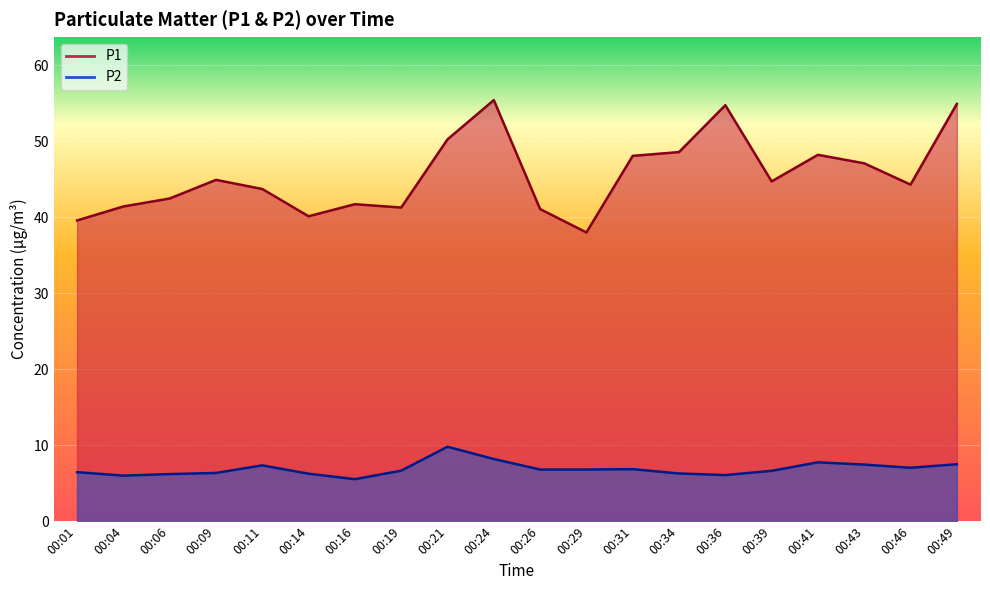

Rank the series by their maximum value, from lowest to highest.

P2, P1